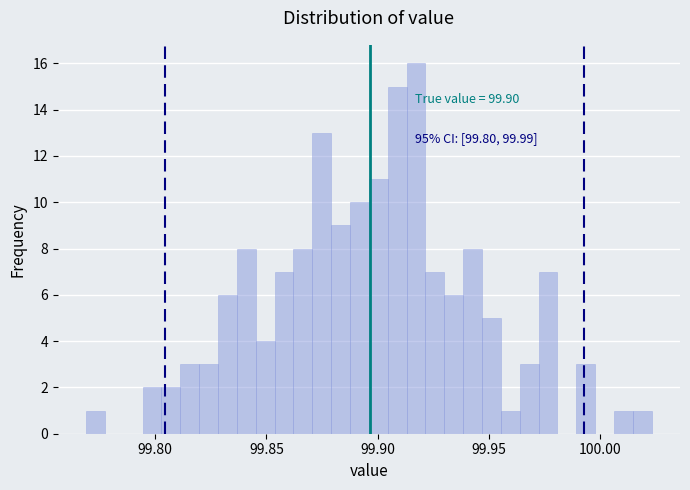

Read against the x-axis, roughly where is the centre of the tallest bar?

99.915